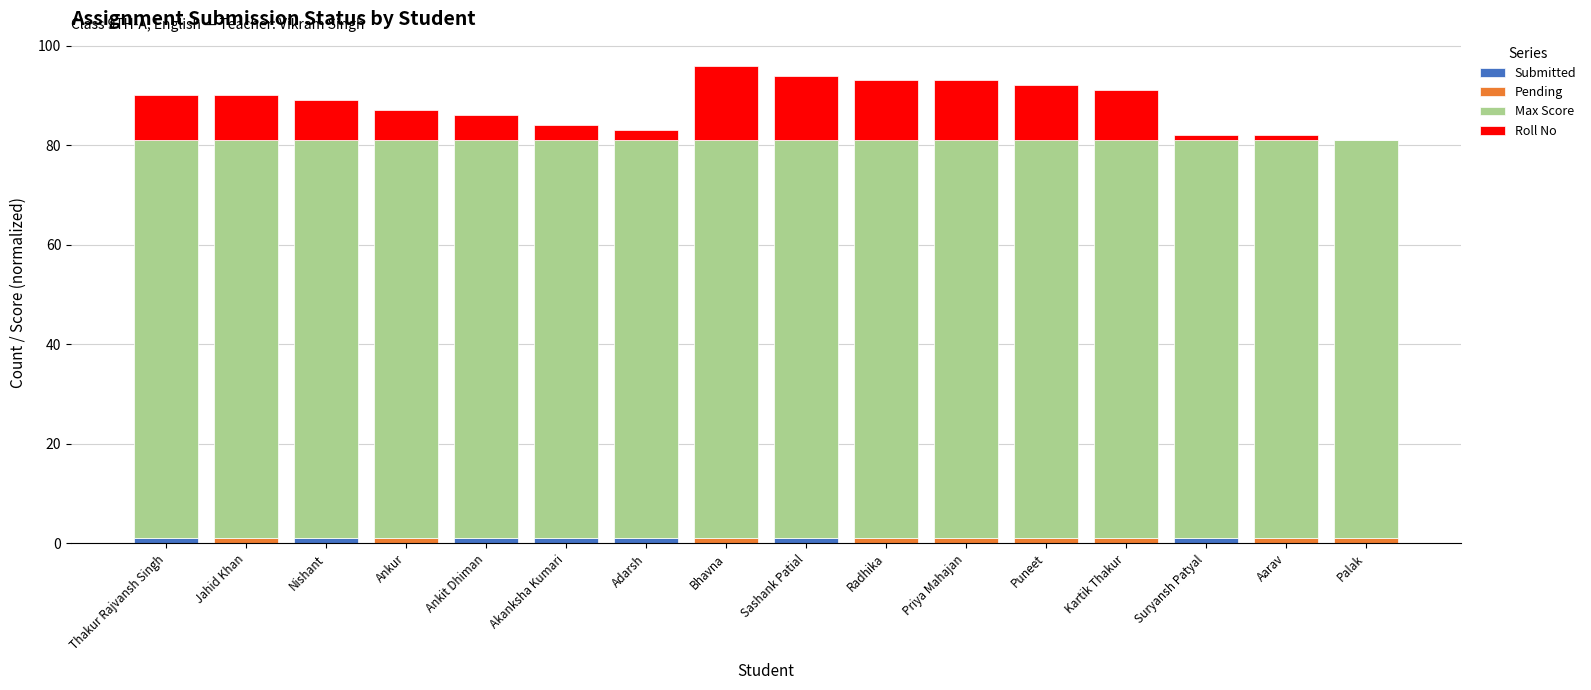

Rank the series by their maximum value, from lowest to highest.

Submitted, Pending, Roll No, Max Score